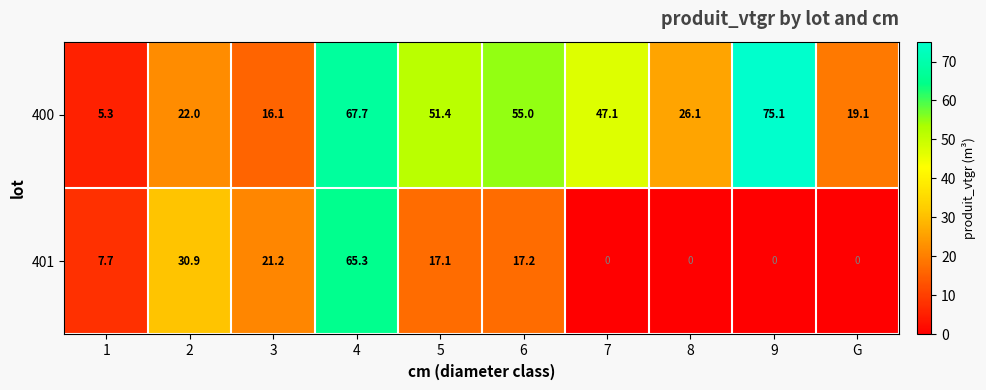

Count the number of categories in the chart.

10